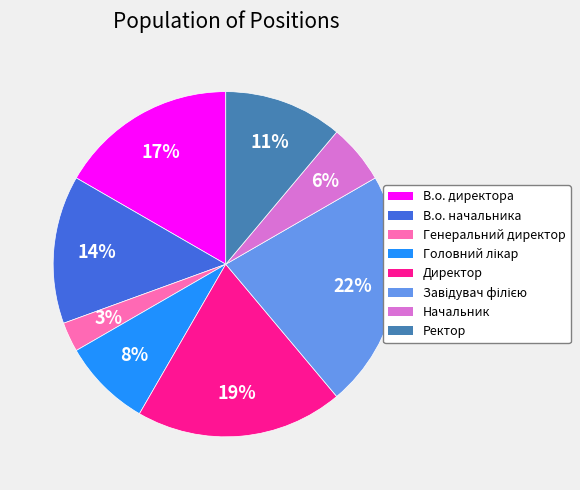

Does В.о. директора account for over 50% of the chart?

No